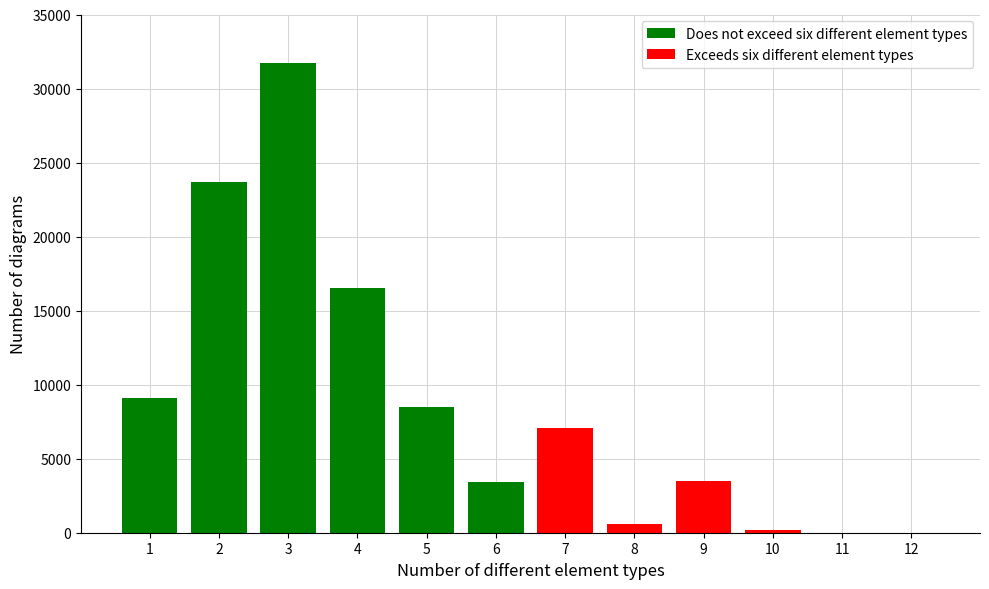

The value of Exceeds six different element types at 6 is -2258. True or false?

False